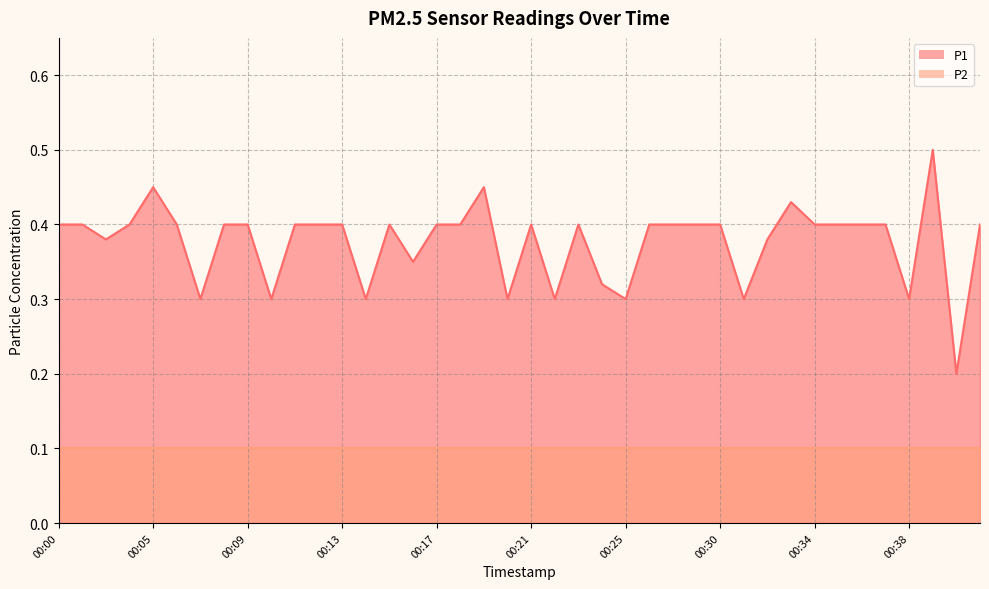

List the labels in order of value, largest first.

00:39, 00:05, 00:19, 00:33, 00:00, 00:02, 00:04, 00:06, 00:08, 00:09, 00:11, 00:12, 00:13, 00:15, 00:17, 00:18, 00:21, 00:23, 00:27, 00:28, 00:29, 00:30, 00:34, 00:35, 00:36, 00:37, 00:41, 00:03, 00:32, 00:16, 00:24, 00:07, 00:10, 00:14, 00:20, 00:22, 00:25, 00:31, 00:38, 00:40